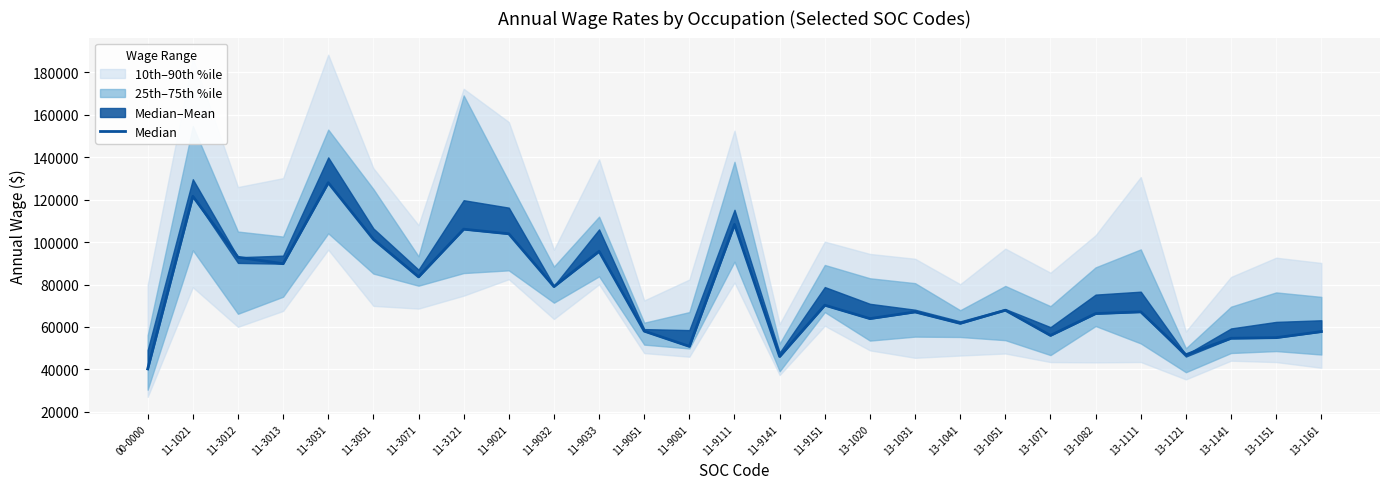

At which label does the data first exceed 67130?

11-1021